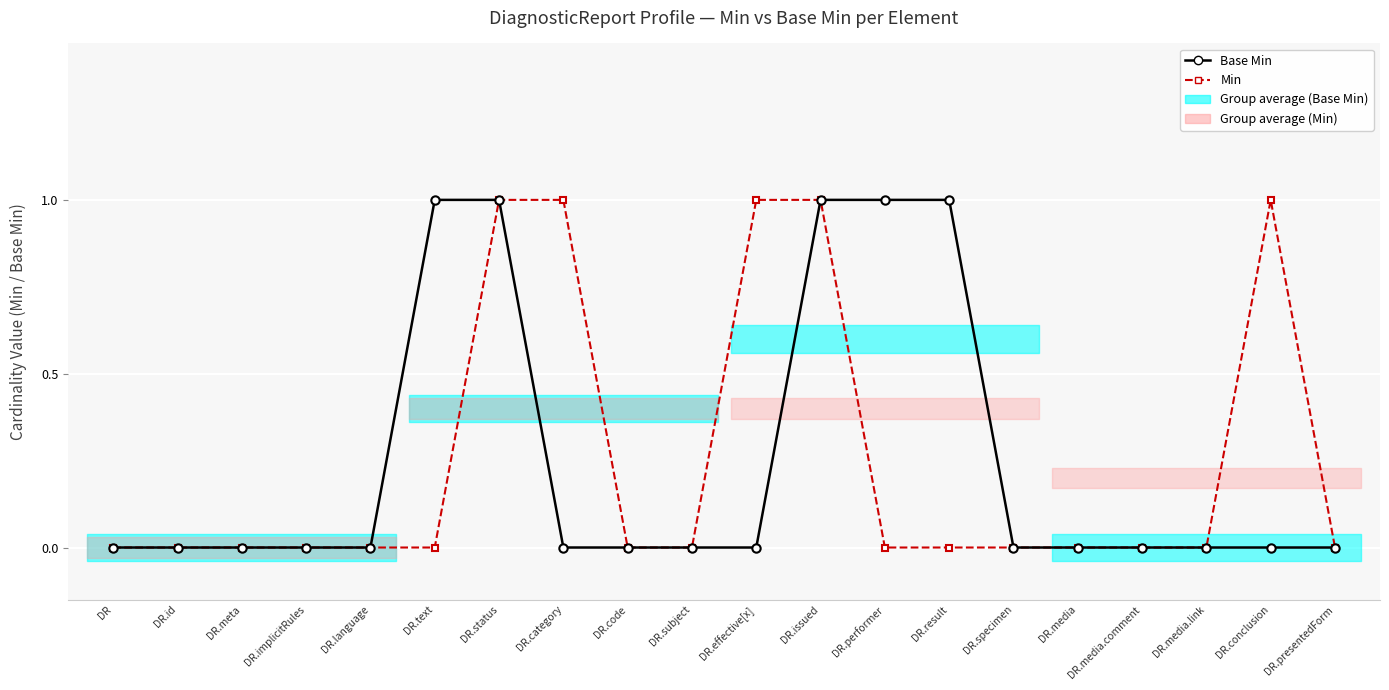

Is this an area chart (filled region under the line)?

No